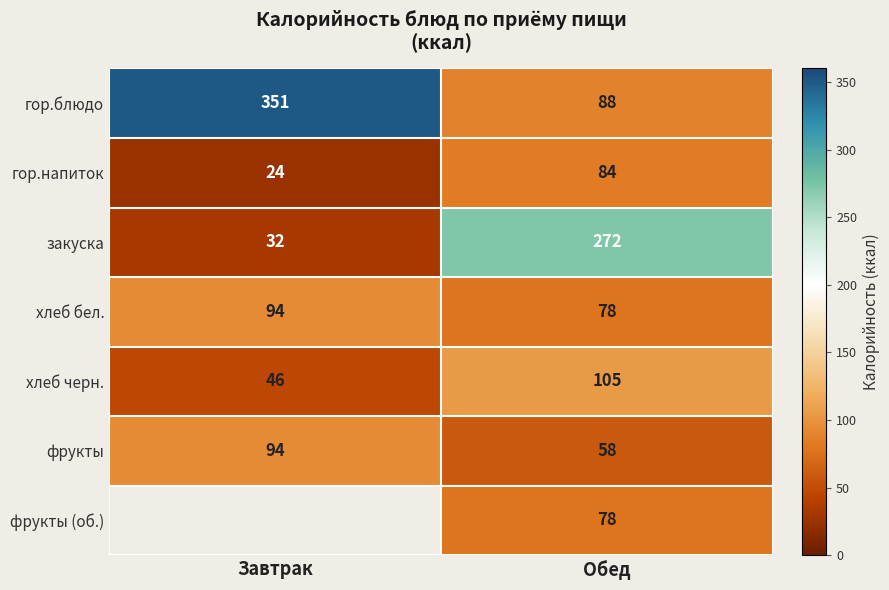

At which label is гор.блюдо closest to 219?

Обед